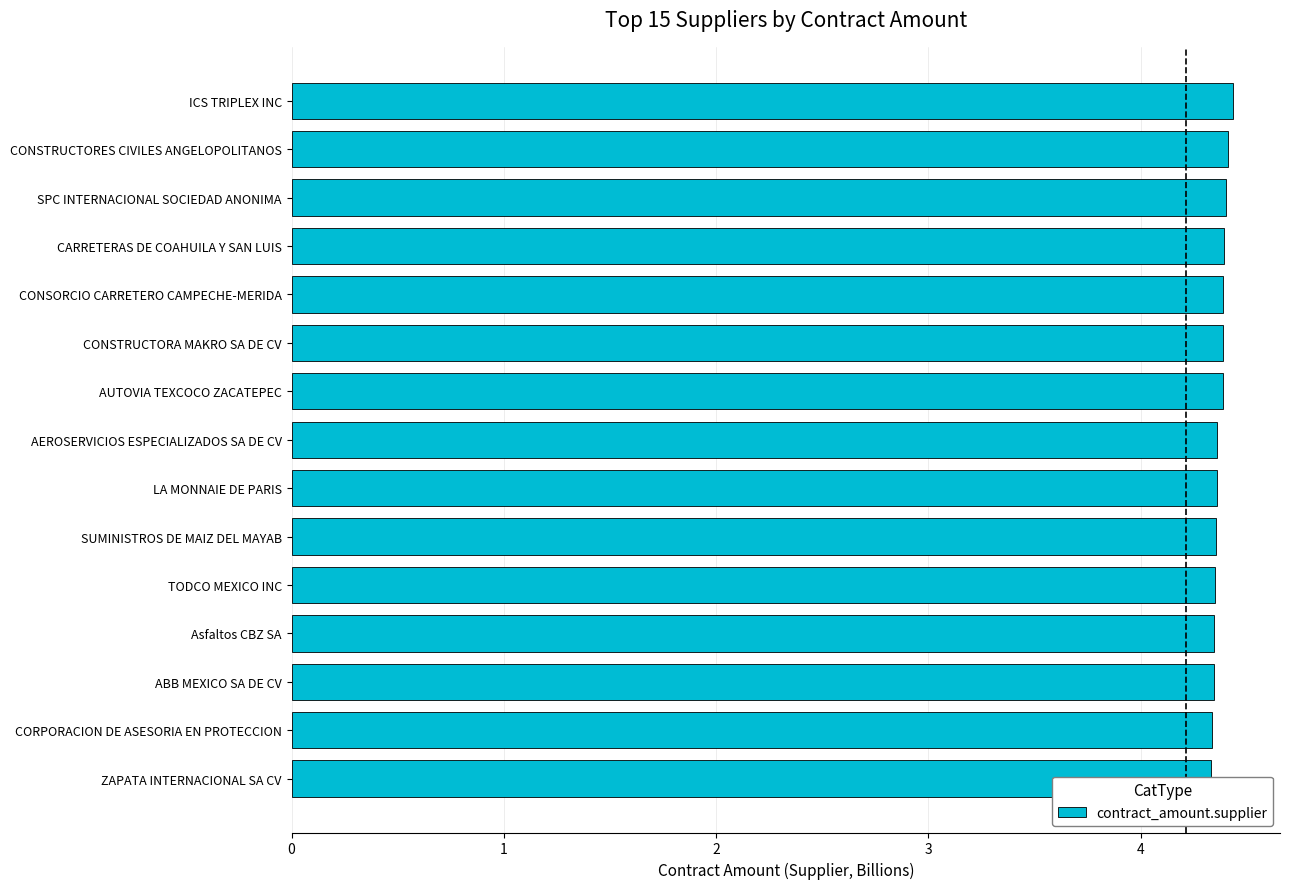

Rank the categories by value from lowest to highest.

ZAPATA INTERNACIONAL SA CV, CORPORACION DE ASESORIA EN PROTECCION, ABB MEXICO SA DE CV, Asfaltos CBZ SA, TODCO MEXICO INC, SUMINISTROS DE MAIZ DEL MAYAB, LA MONNAIE DE PARIS, AEROSERVICIOS ESPECIALIZADOS SA DE CV, AUTOVIA TEXCOCO ZACATEPEC, CONSTRUCTORA MAKRO SA DE CV, CONSORCIO CARRETERO CAMPECHE-MERIDA, CARRETERAS DE COAHUILA Y SAN LUIS, SPC INTERNACIONAL SOCIEDAD ANONIMA, CONSTRUCTORES CIVILES ANGELOPOLITANOS, ICS TRIPLEX INC